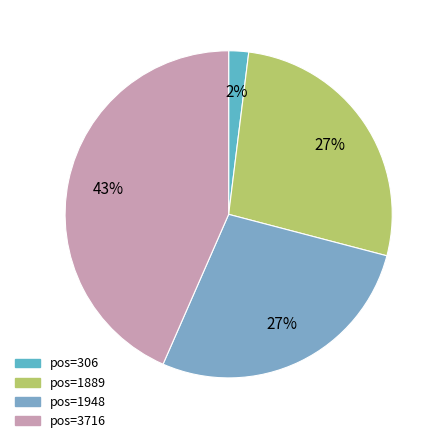

Rank the categories by value from highest to lowest.

3716, 1948, 1889, 306